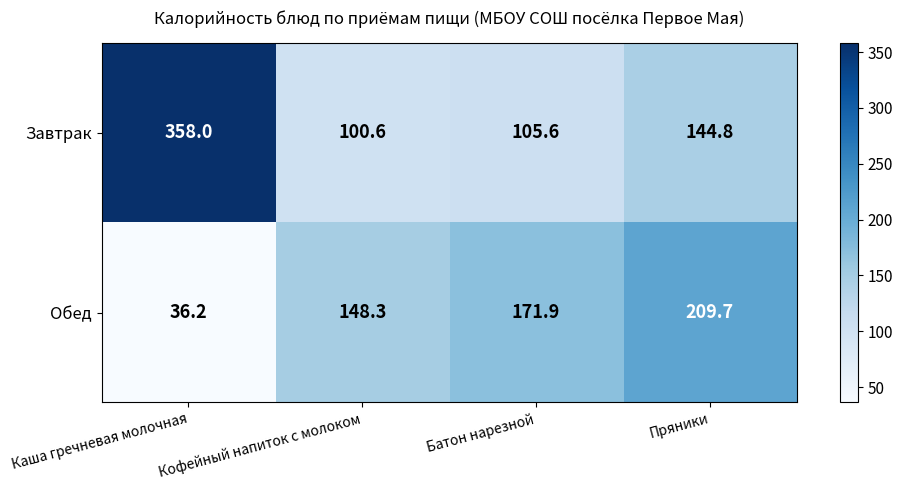

The Завтрак series shows 144.8 at Пряники. True or false?

True